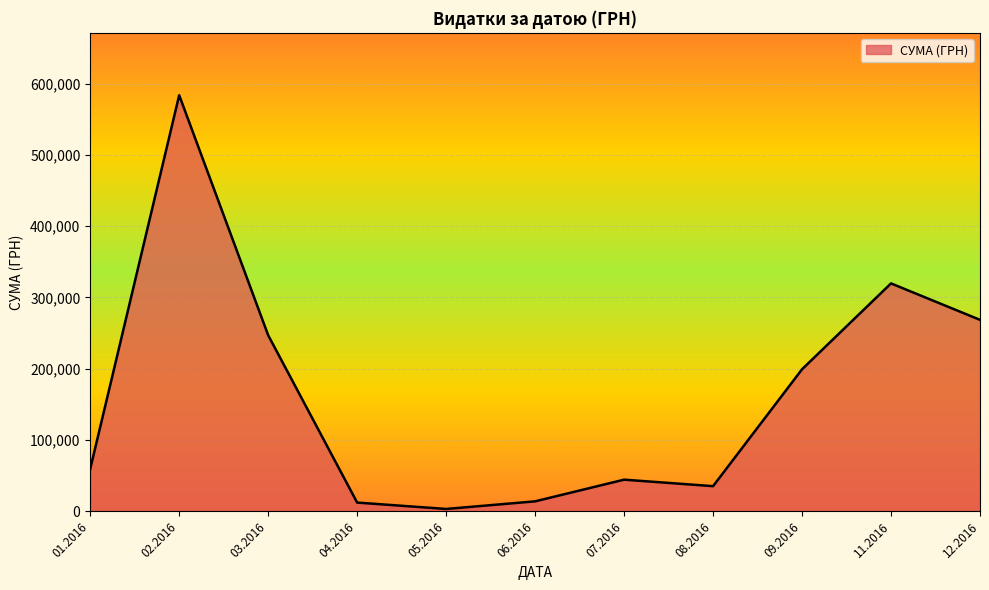

What is the greatest value displayed?

583556.1